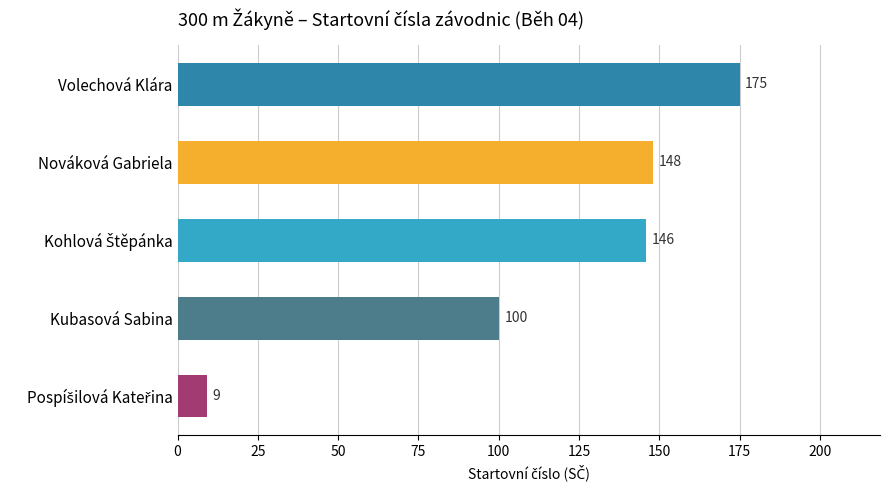

Where is the data nearest to the value 92?

Kubasová Sabina